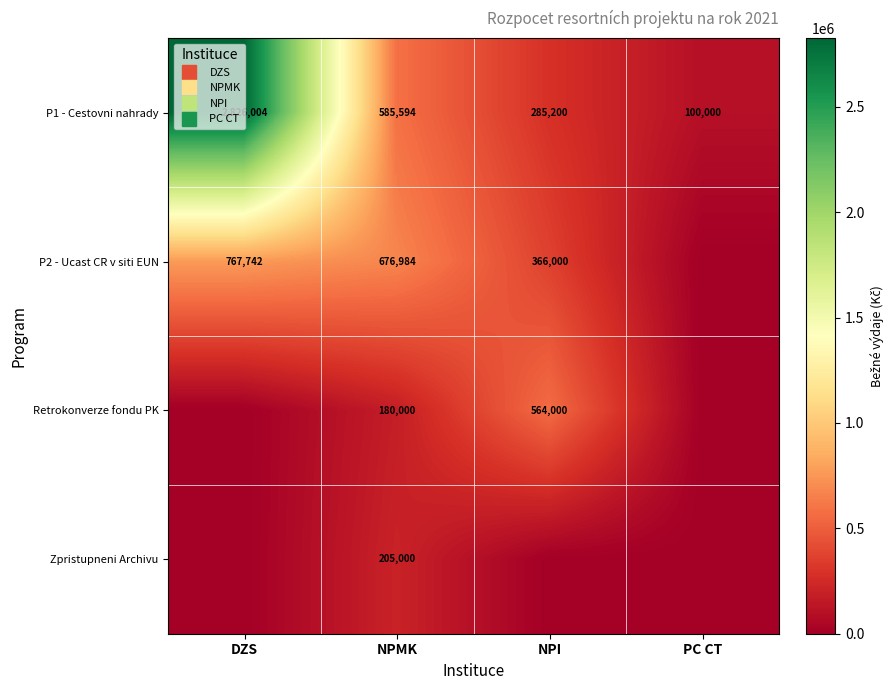

What value does the P2 - Ucast CR v siti EUN series have at NPI?

366000.0